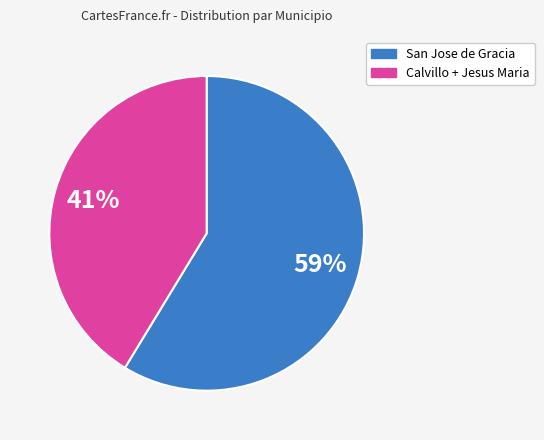

Does any single category account for the majority?

Yes